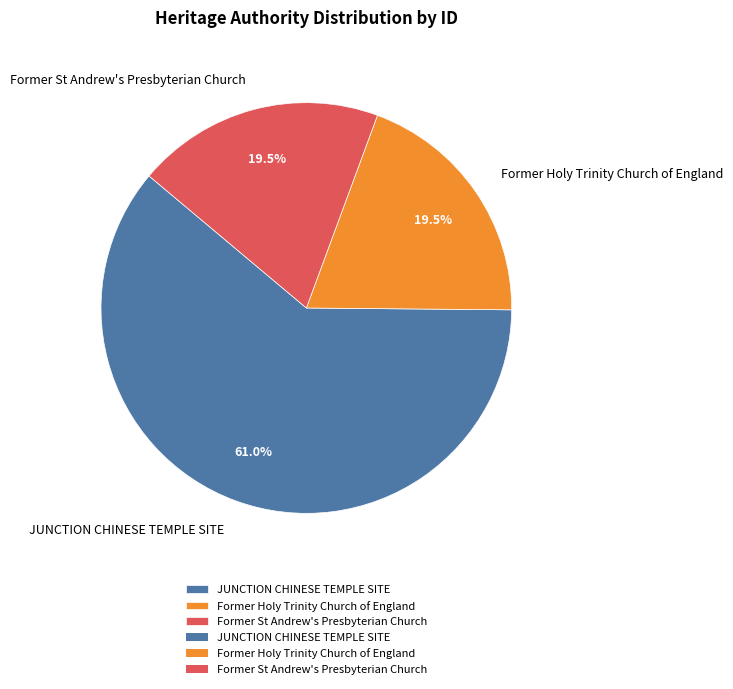

Do JUNCTION CHINESE TEMPLE SITE and Former Holy Trinity Church of England together represent more than half of the pie?

Yes